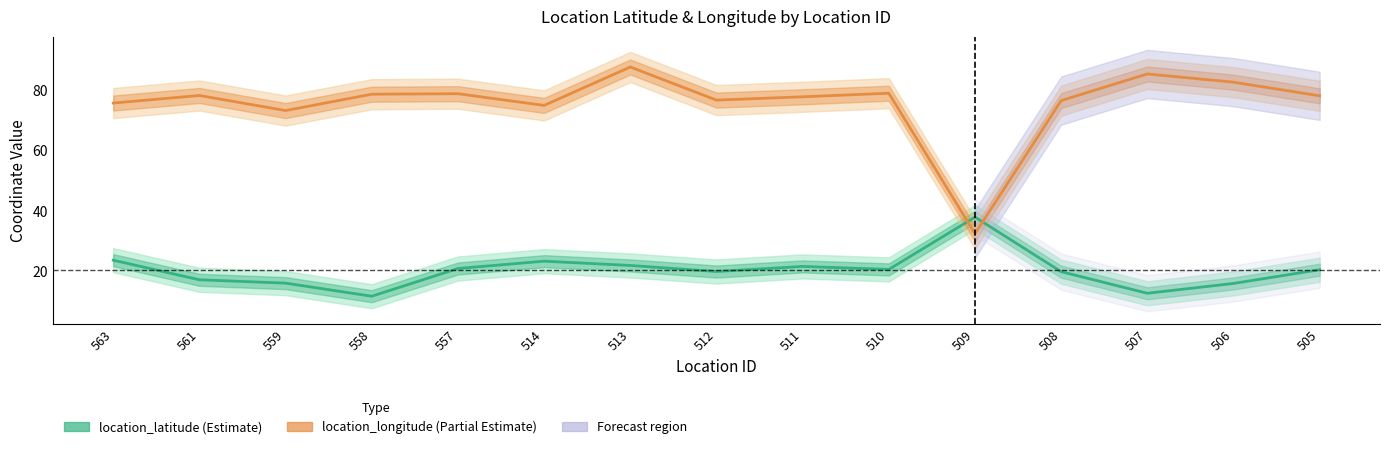

Reading left to right, list all the values displayed in this chart.

location_latitude: 563=23.7	561=17.2	559=16.1	558=11.8	557=21.0	514=23.4	513=22.0	512=20.0	511=21.7	510=20.7	509=38.0	508=19.9	507=12.8	506=16.0	505=20.6
location_longitude: 563=75.8	561=78.3	559=73.4	558=78.8	557=78.9	514=75.1	513=87.8	512=76.8	511=77.9	510=79.1	509=32.5	508=76.7	507=85.5	506=82.8	505=78.2